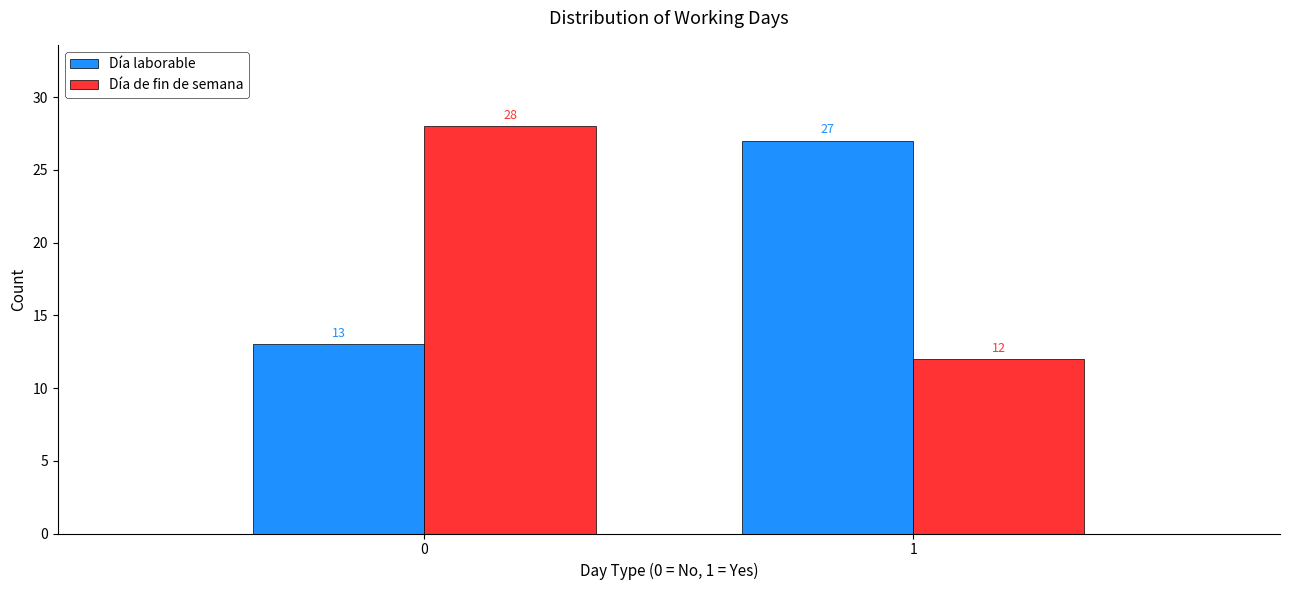

Reading right to left, extract all data points from this chart.

Día laborable: 1=27	0=13
Día de fin de semana: 1=12	0=28